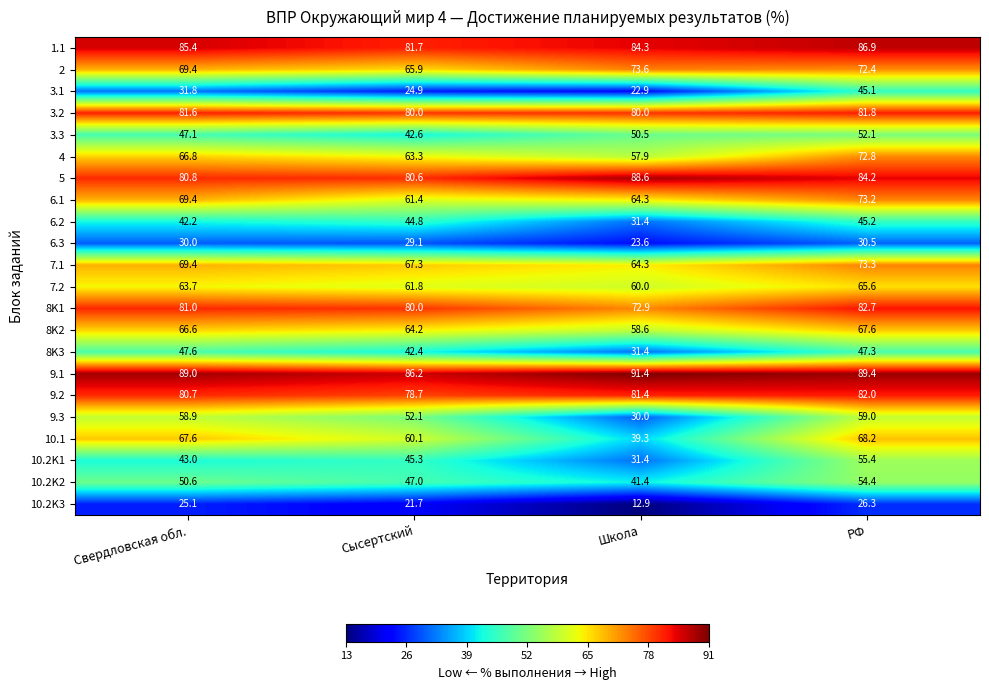

What is the total value across all series at Свердловская обл.?

1347.7